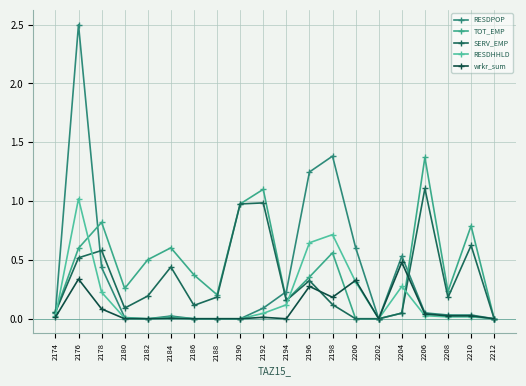

True or false: TOT_EMP and RESDPOP cross at least once.

True